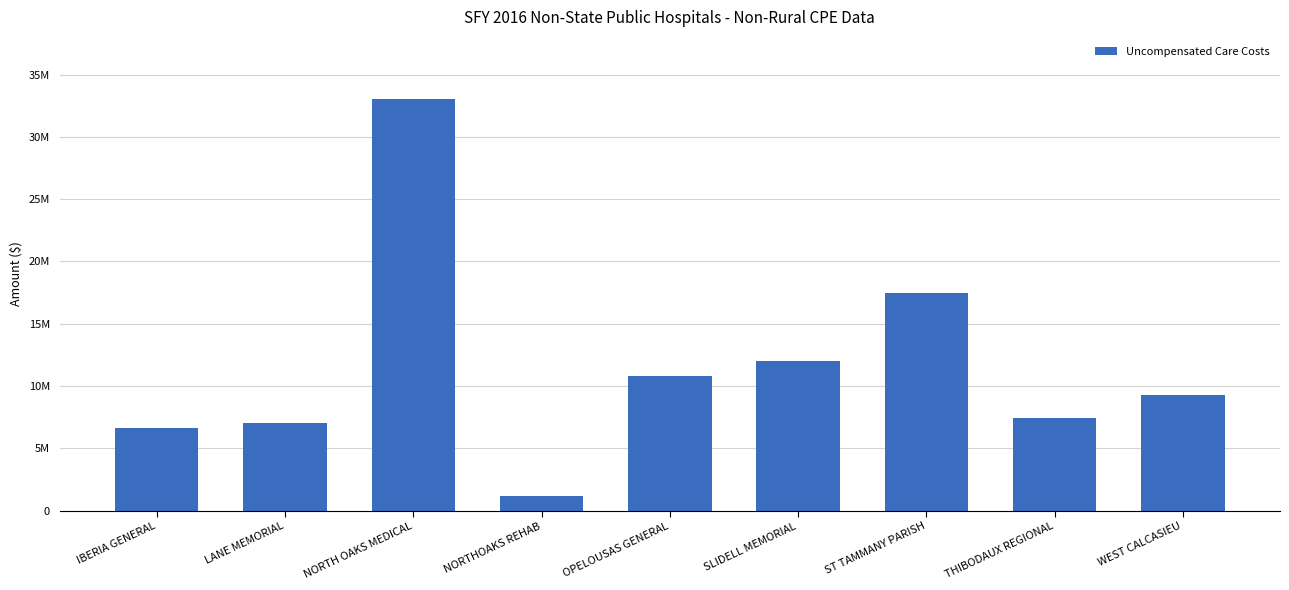

What is the sum of all values?

104828626